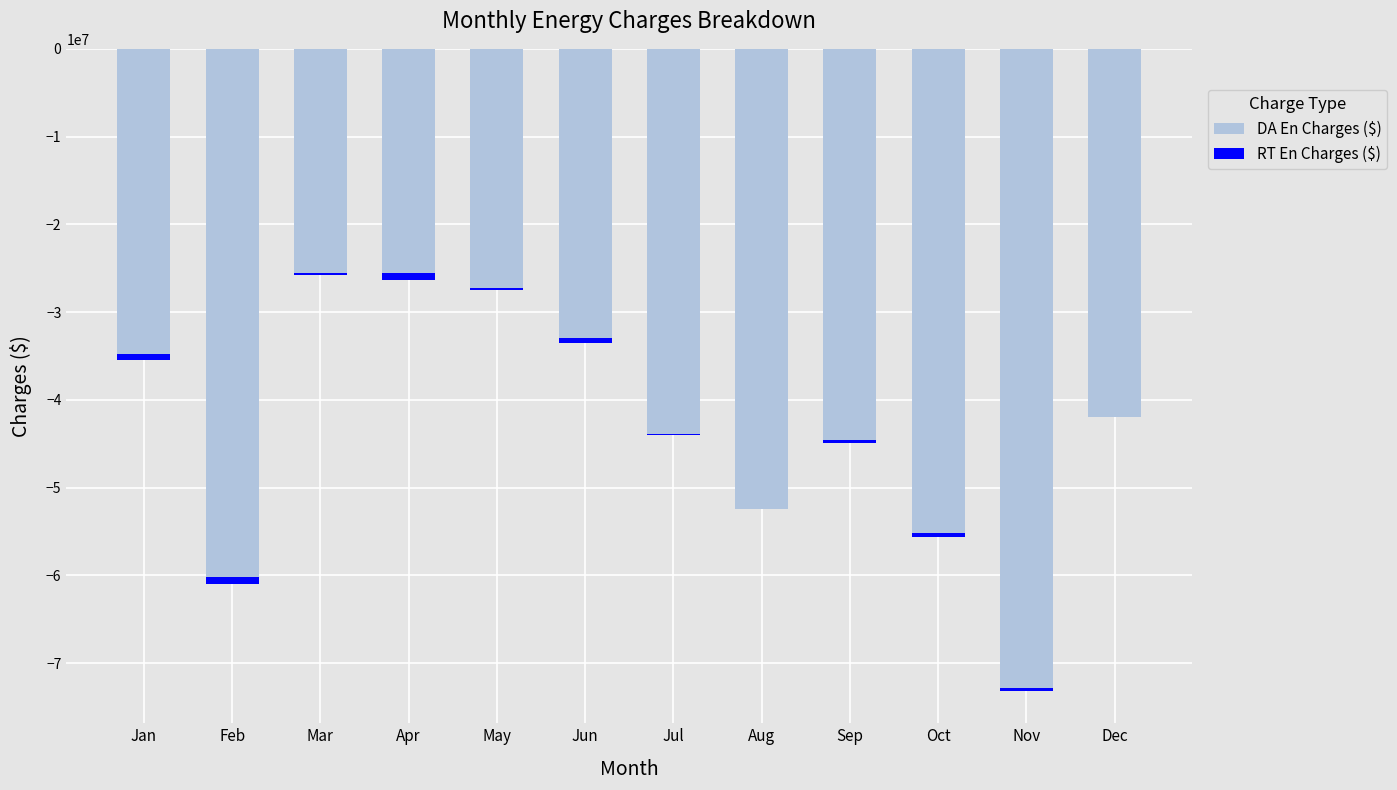

What is the difference between the maximum and second lowest values in the DA En Charges ($) series?

35457087.6